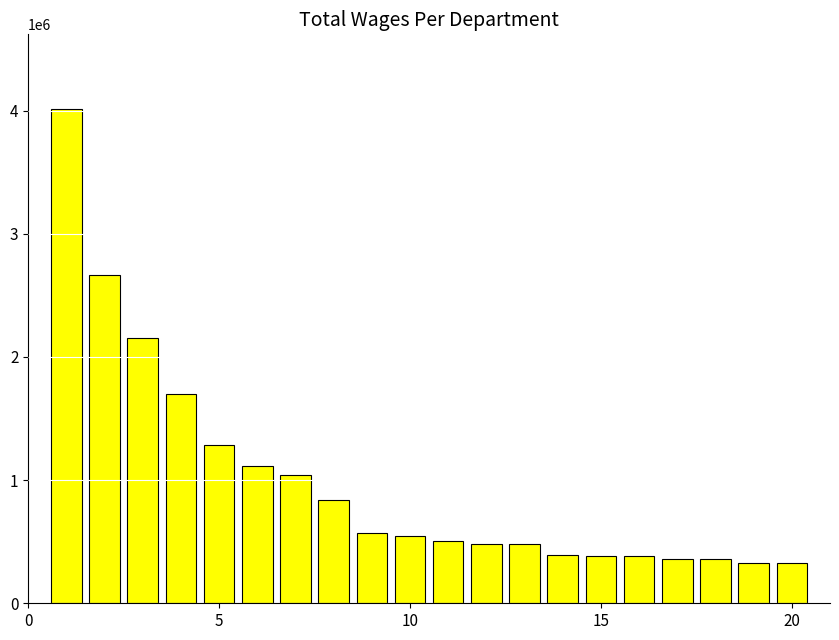

What is the sum of all values?

19927736